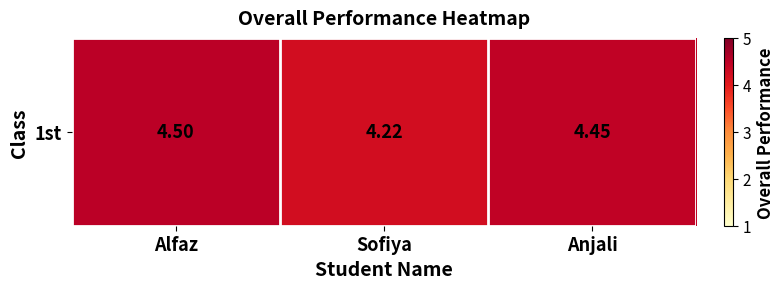

What value does the data have at Alfaz?

4.5